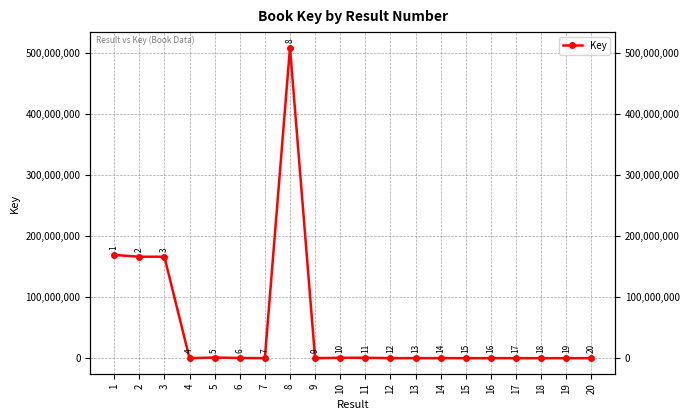

Reading left to right, transcribe all the data shown in this chart.

169283408	166374111	166374778	2050	1102792	336028	75612	509170667	8804	700698	700697	75630	75614	75610	7713	7849	8803	6794	7118	7366